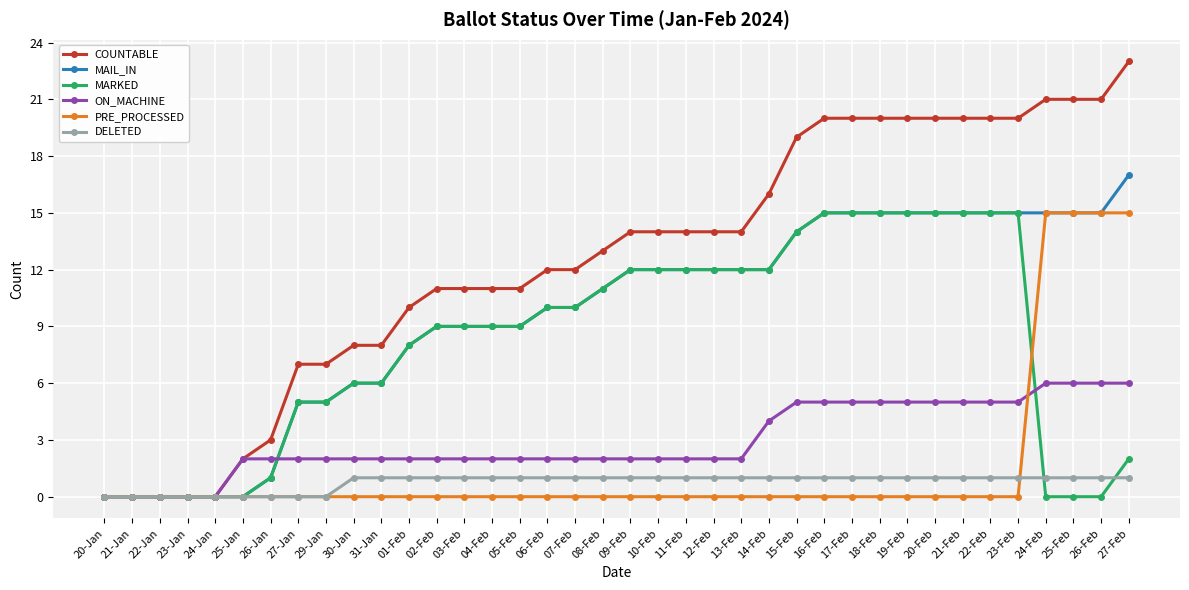

What is the spread (max minus min) of values at 27-Jan?

7